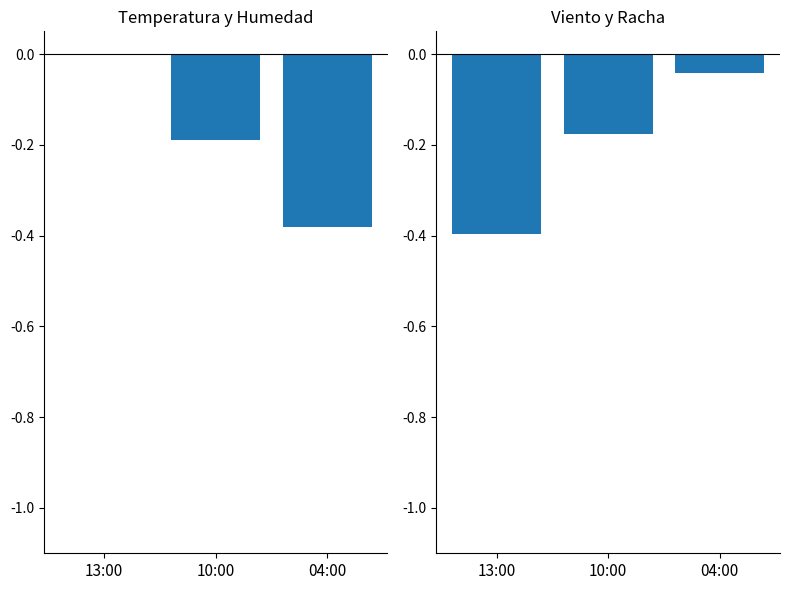

The value of Temperatura (ºC) at 13:00 is 0.3. True or false?

False